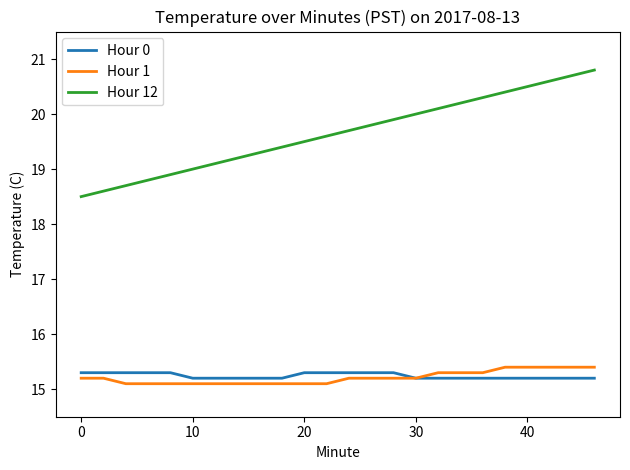

Reading right to left, list all the values displayed in this chart.

Hour 0: 15.2	15.2	15.2	15.2	15.2	15.2	15.2	15.2	15.2	15.3	15.3	15.3	15.3	15.3	15.2	15.2	15.2	15.2	15.2	15.3	15.3	15.3	15.3	15.3
Hour 1: 15.4	15.4	15.4	15.4	15.4	15.3	15.3	15.3	15.2	15.2	15.2	15.2	15.1	15.1	15.1	15.1	15.1	15.1	15.1	15.1	15.1	15.1	15.2	15.2
Hour 12: 20.8	20.7	20.6	20.5	20.4	20.3	20.2	20.1	20.0	19.9	19.8	19.7	19.6	19.5	19.4	19.3	19.2	19.1	19.0	18.9	18.8	18.7	18.6	18.5